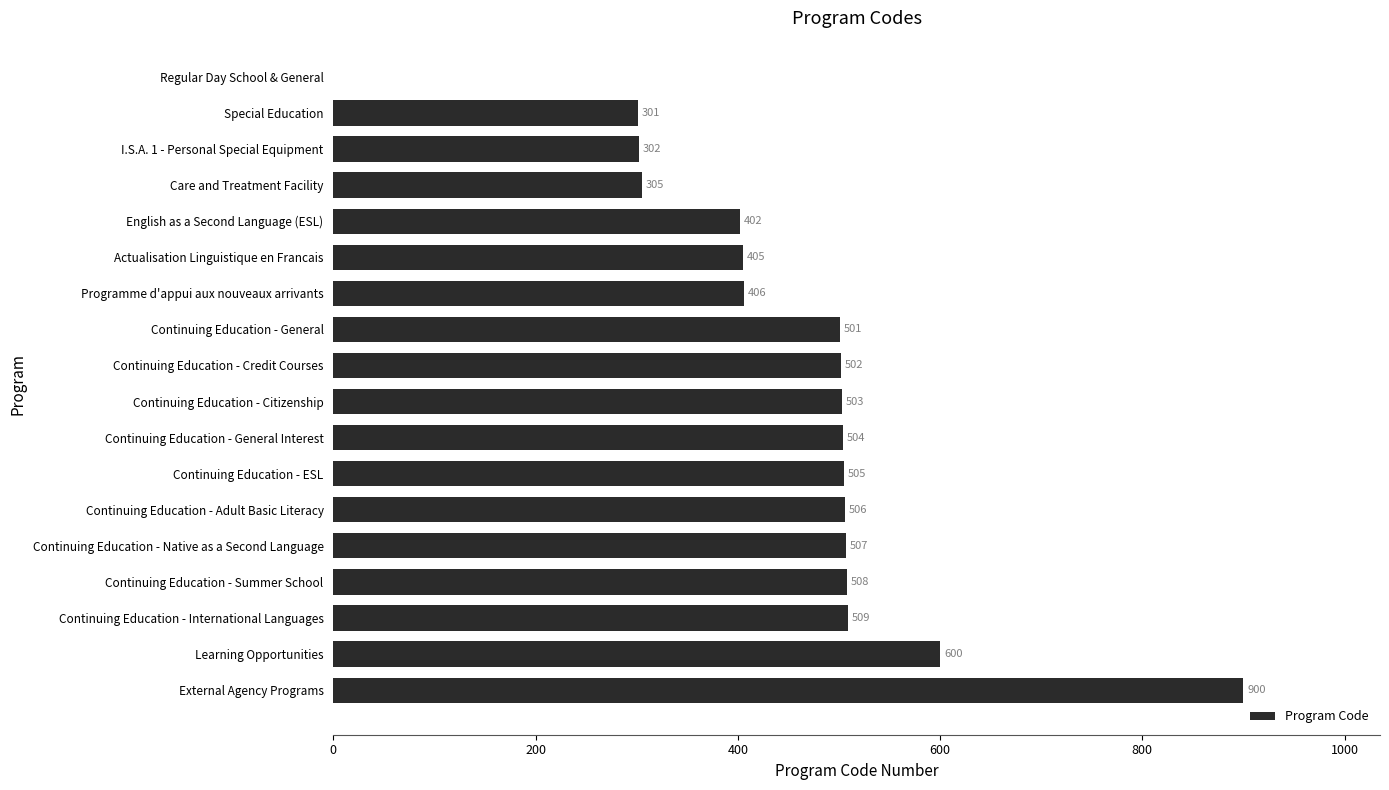

What is the greatest value displayed?

900